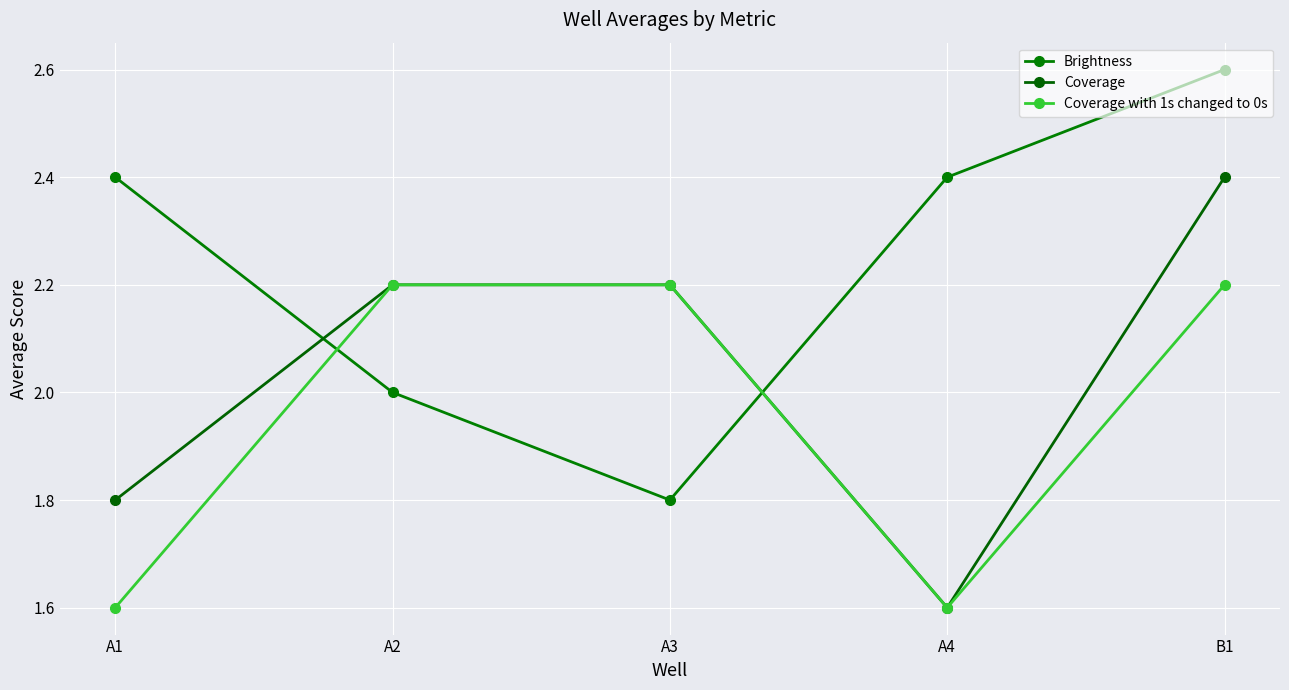

How many values in the Coverage with 1s changed to 0s series are below 2?

2